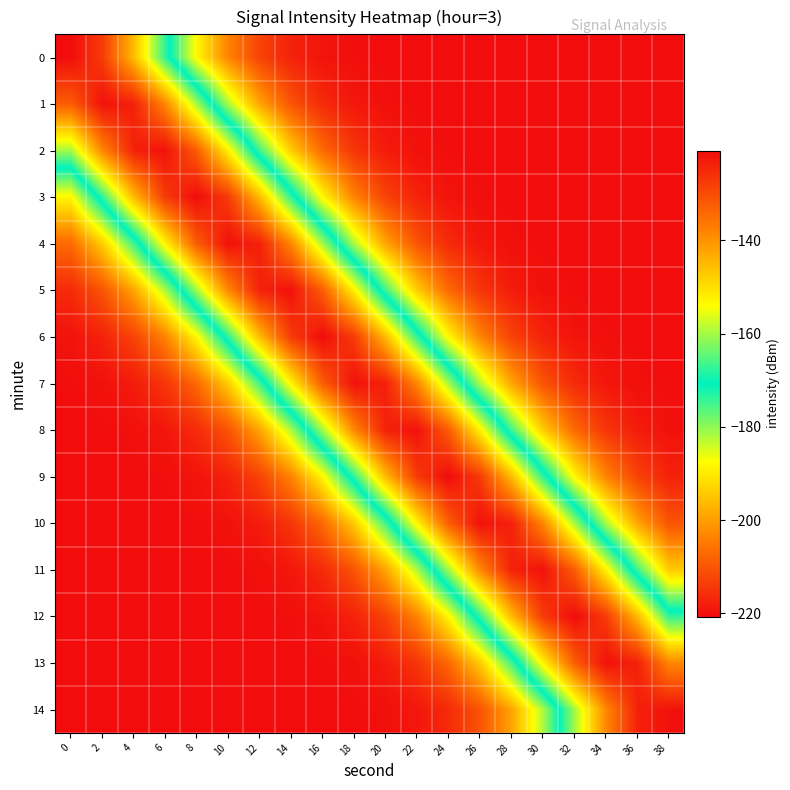

What is the spread (max minus min) of values at 34?

99.2